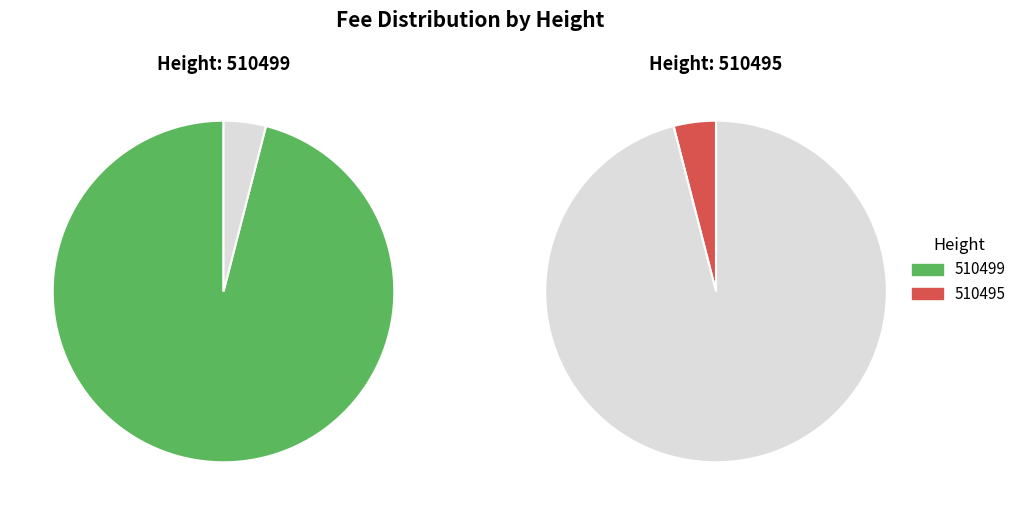

To the nearest percent, what is the combined percentage of 510495 and 510499?

100%